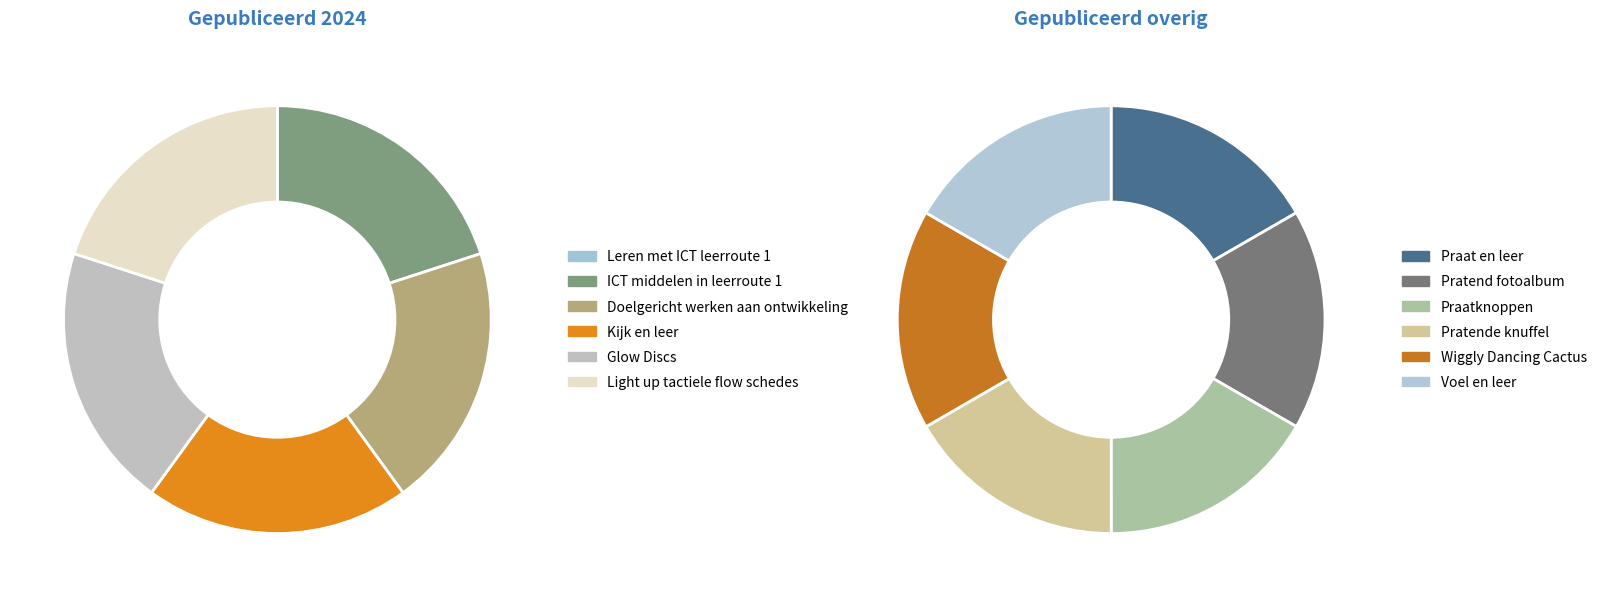

Which slice is the largest?

Wiggly Dancing Cactus